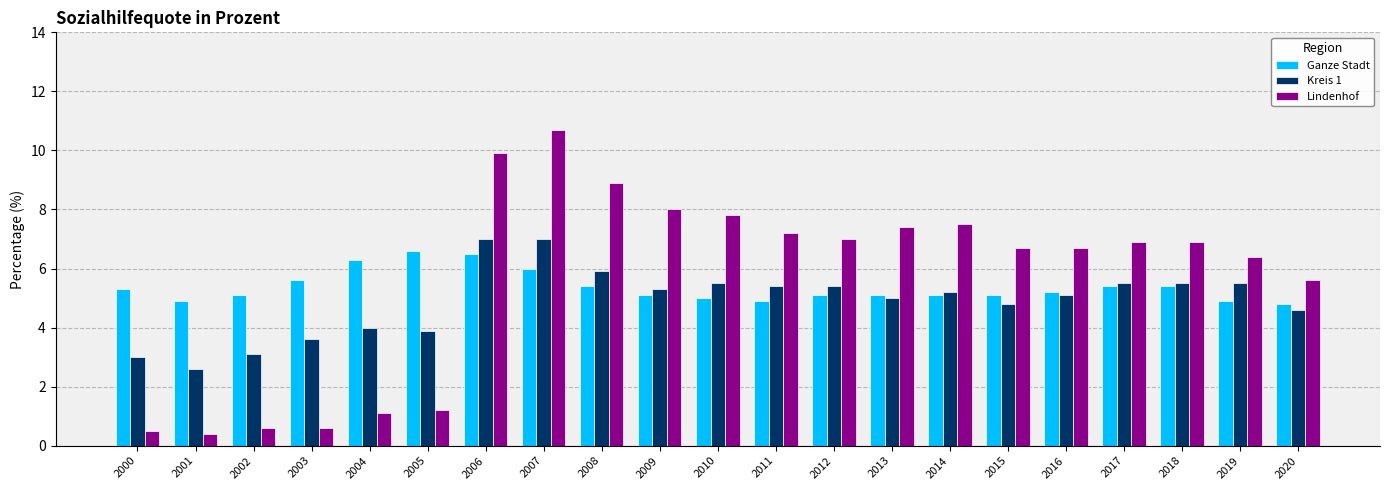

Which label corresponds to the largest value in the chart?

2007